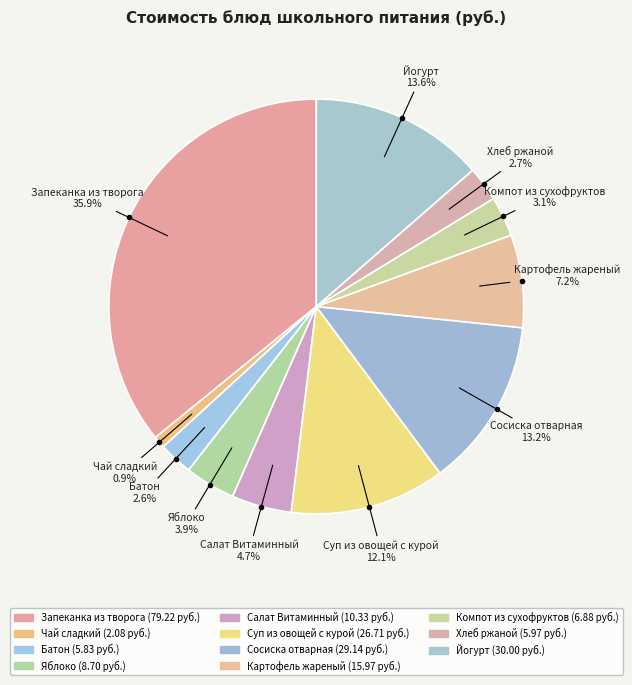

Between Чай сладкий and Компот из сухофруктов, which is larger?

Компот из сухофруктов